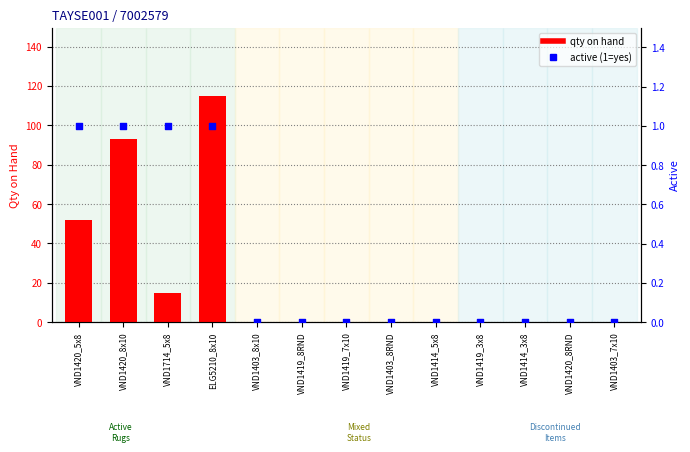

At which category is the sum across all series the highest?

ELG5210_8x10